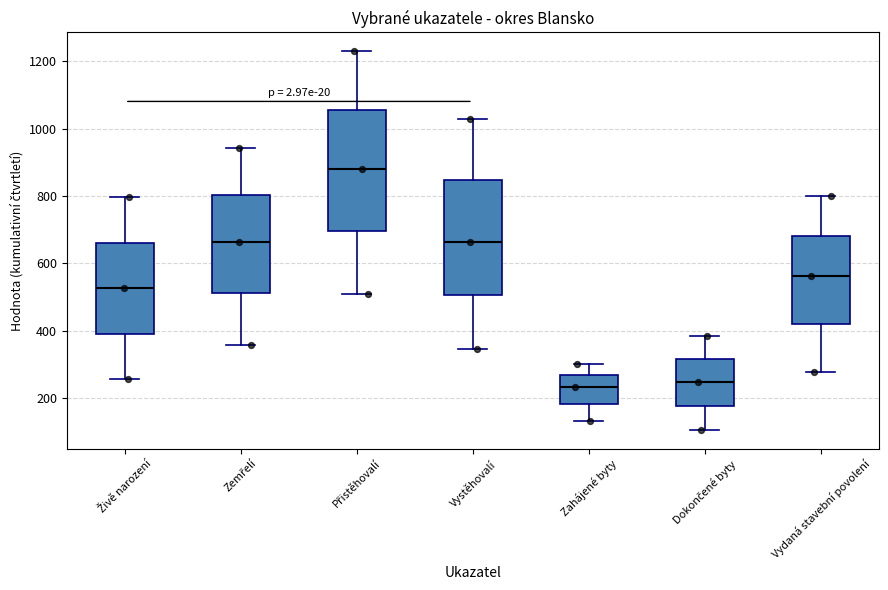

Reading left to right, transcribe this box plot: for each box, give where its median line is, the range the box spans, and where its two whiskers end, as read against the y-axis. The values are not printed on the chart, so give them approximately, as read against the axis.

Živě narození: median 520, box 400 to 660, whiskers 260 to 800
Zemřelí: median 660, box 520 to 800, whiskers 360 to 940
Přistěhovalí: median 880, box 700 to 1060, whiskers 520 to 1220
Vystěhovalí: median 660, box 500 to 840, whiskers 340 to 1020
Zahájené byty: median 240, box 180 to 260, whiskers 140 to 300
Dokončené byty: median 240, box 180 to 320, whiskers 100 to 380
Vydaná stavební povolení: median 560, box 420 to 680, whiskers 280 to 800